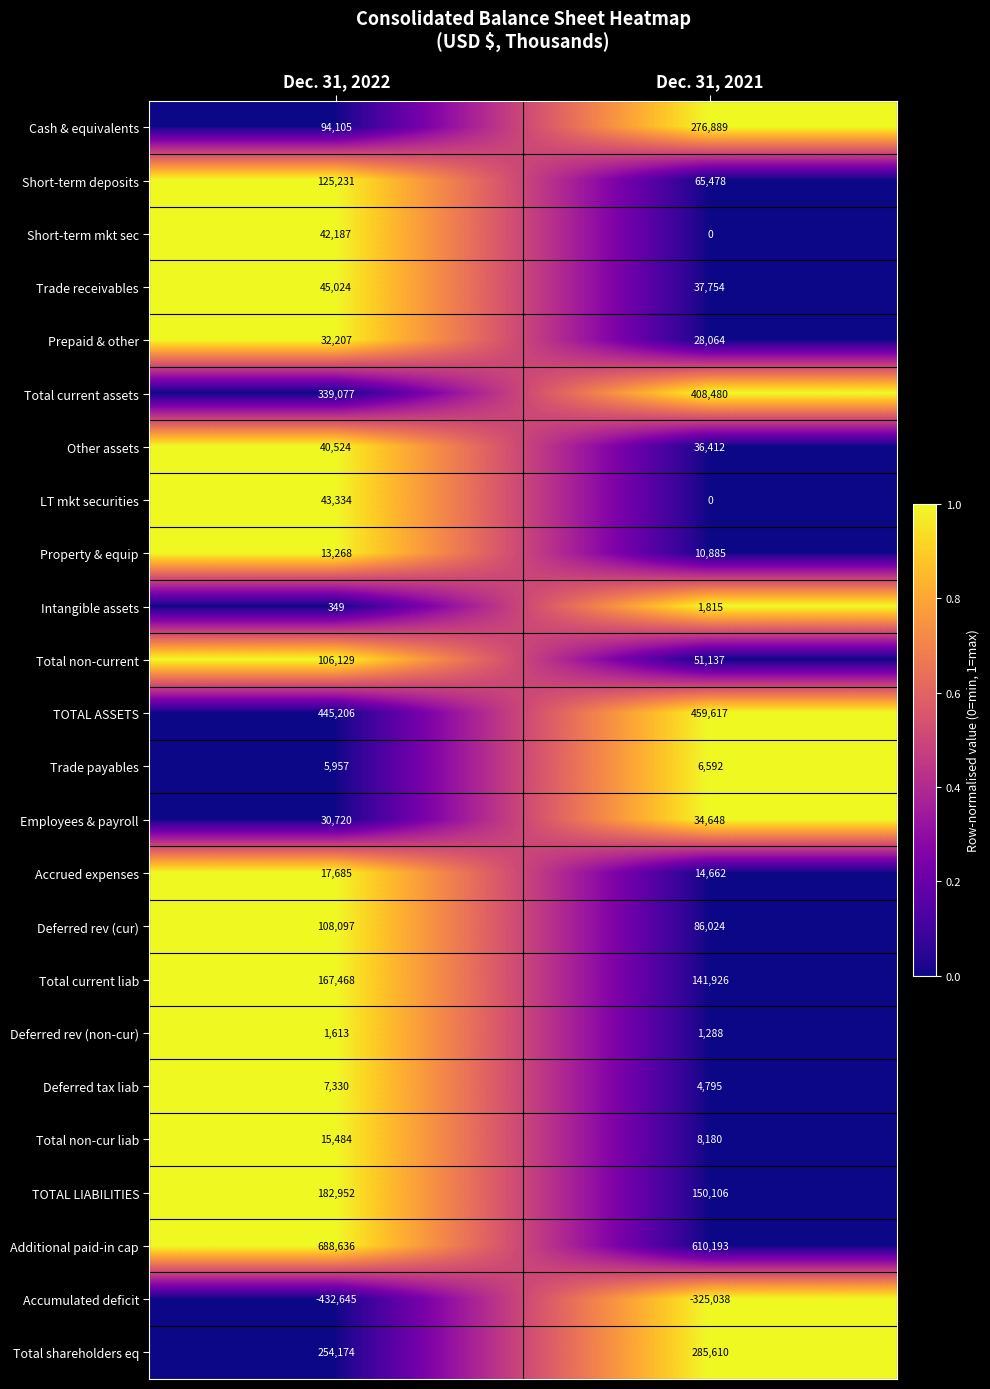

What is the sum of all Short-term mkt sec values?

42187